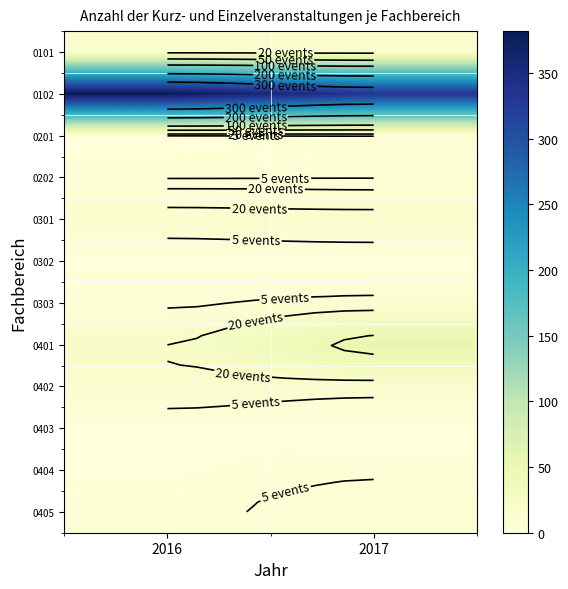

List the series in order of their peak value, highest first.

0102, 0401, 0101, 0301, 0402, 0303, 0405, 0202, 0404, 0201, 0302, 0403